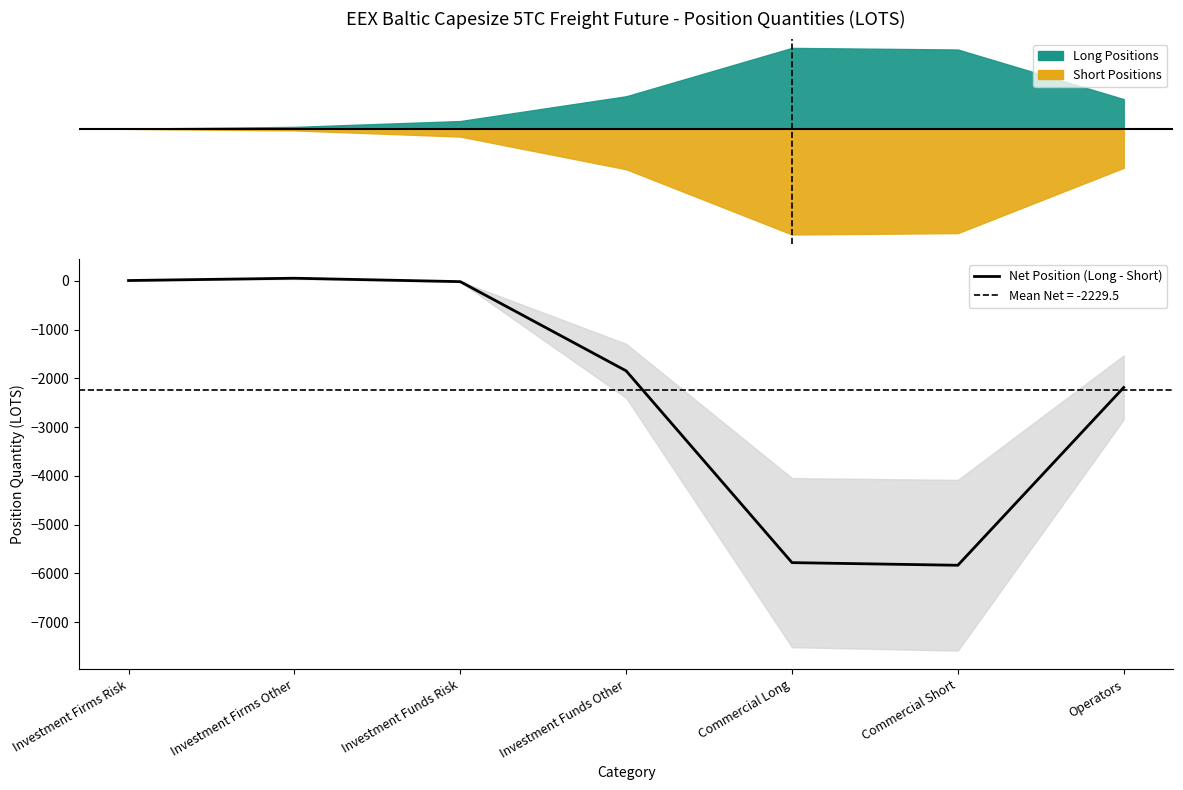

List the labels in order of value, smallest first.

Commercial Short, Commercial Long, Operators, Investment Funds Other, Investment Funds Risk, Investment Firms Risk, Investment Firms Other